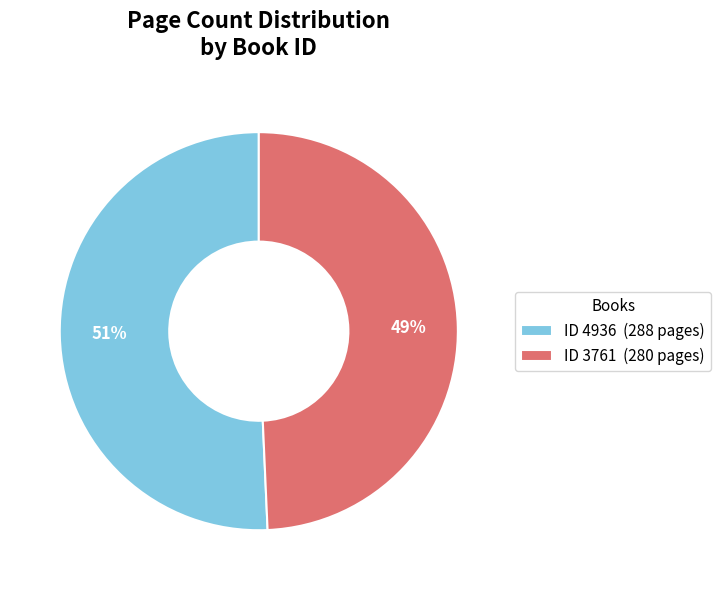

Rank the categories by value from highest to lowest.

ID 4936 (288 pages), ID 3761 (280 pages)